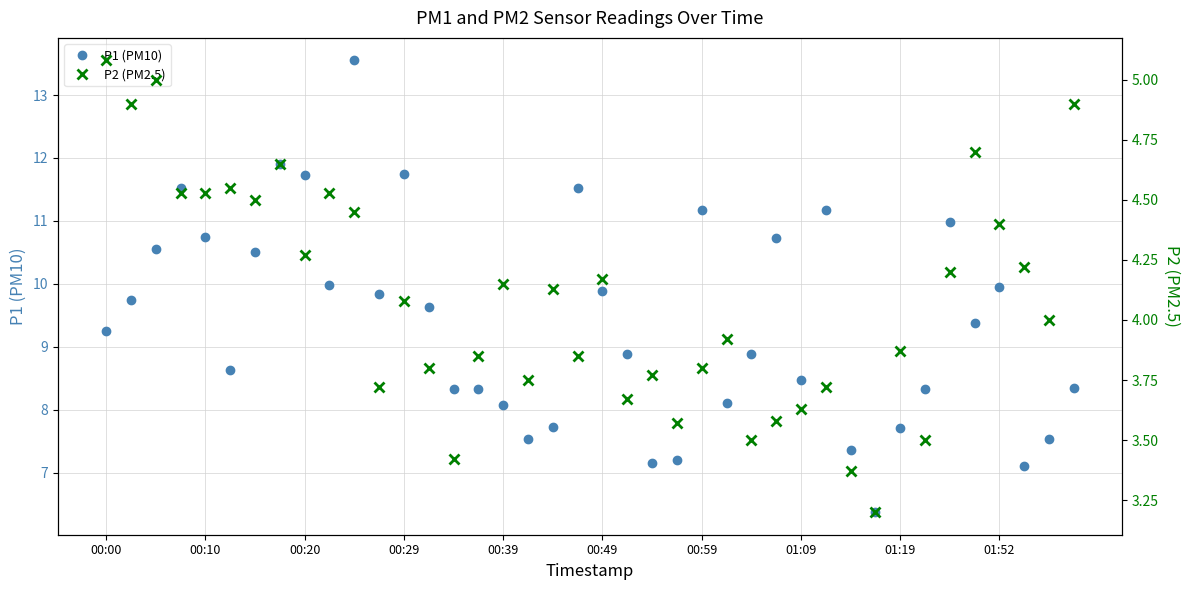

Which series has the largest total across all categories?

P1 (PM10)